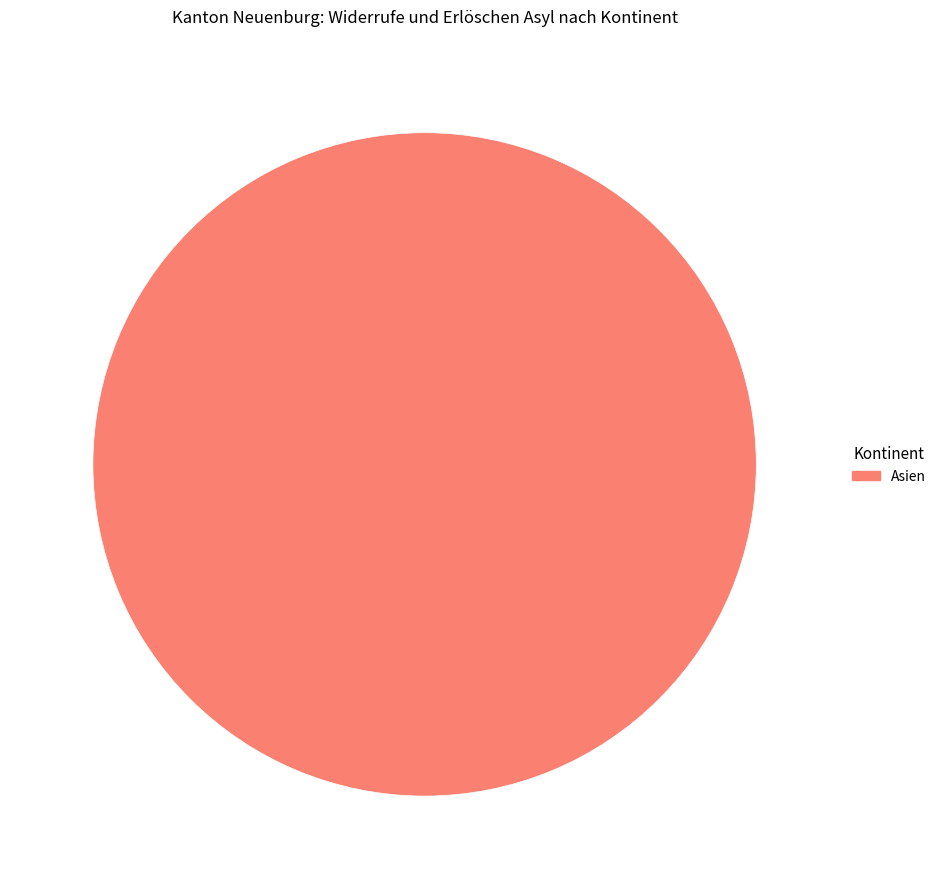

The Asien slice represents 100% of the pie. True or false?

True